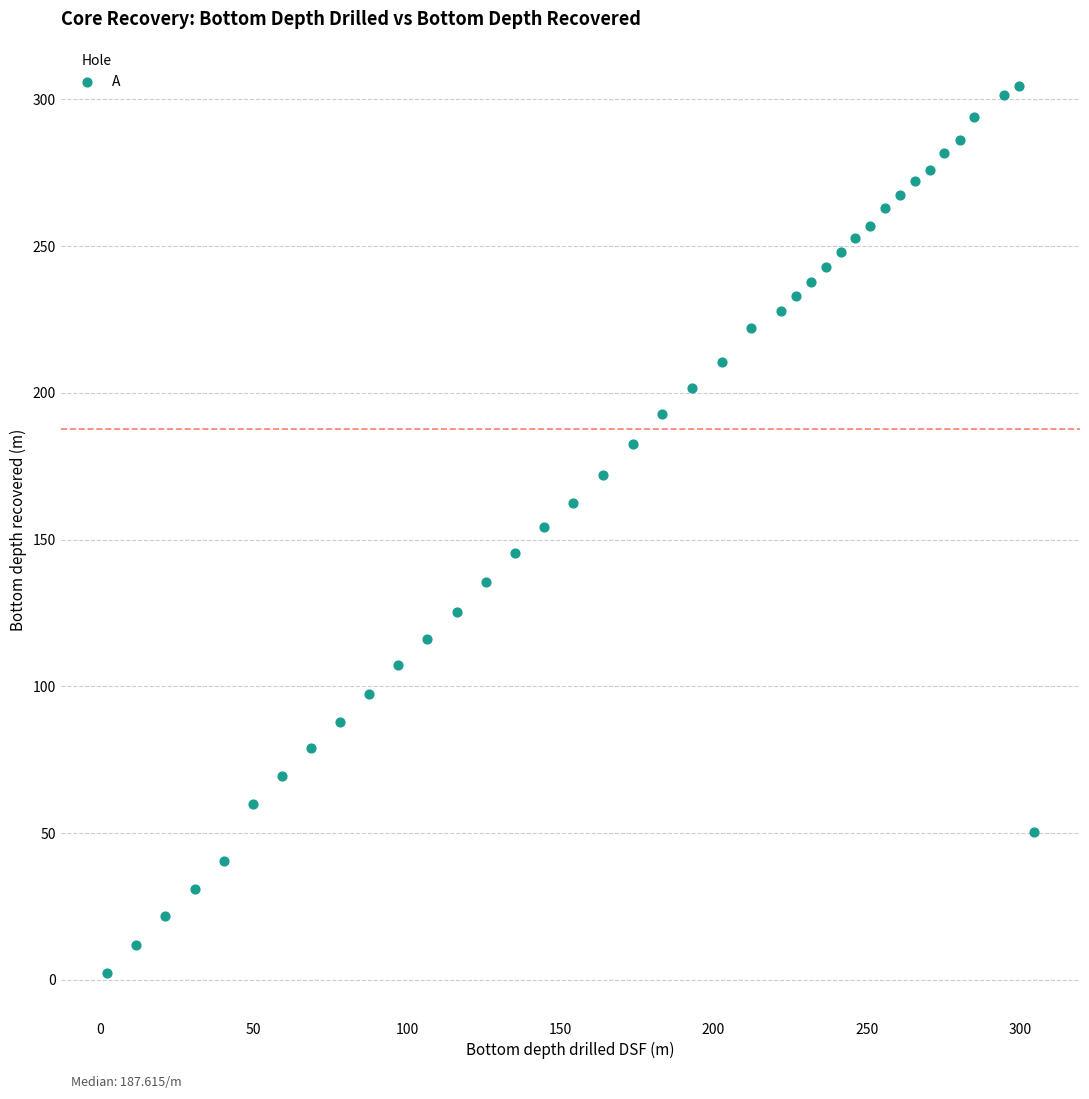

What is the range of Y values (max minus min)?

302.4